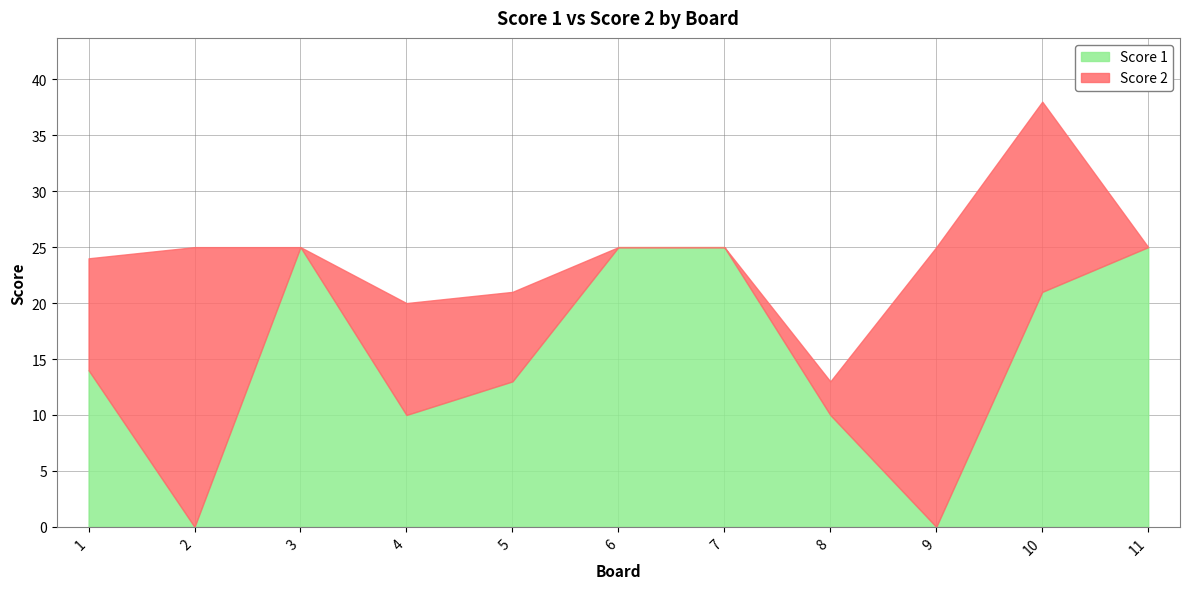

What is the value of the Score 2 point at the 9th from the left?

25